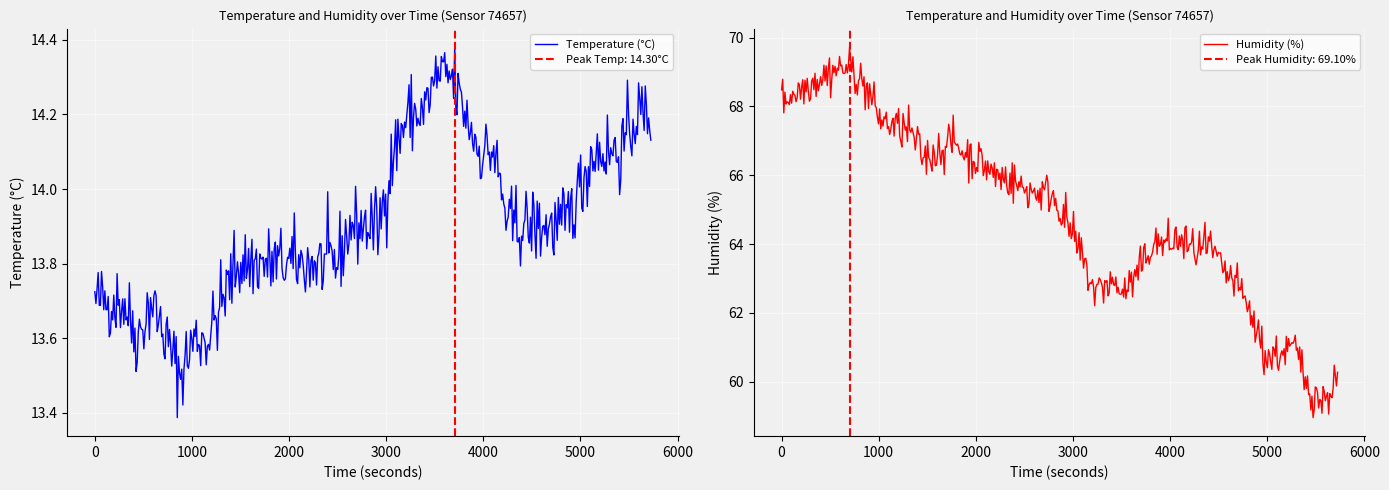

Rank the series by their maximum value, from highest to lowest.

humidity, temperature